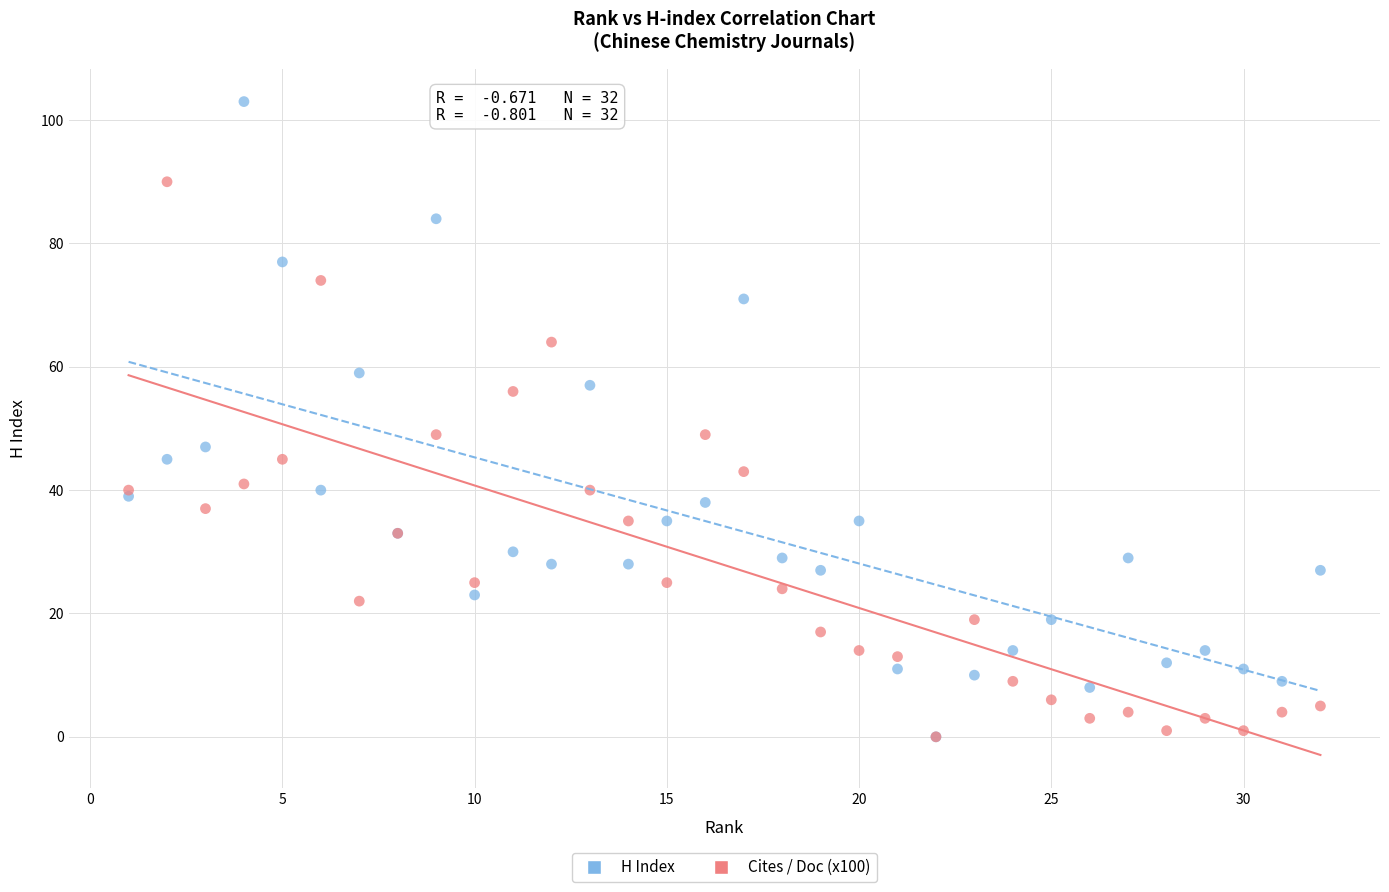

What are all the series names shown in the legend?

H Index, Cites / Doc (x100)